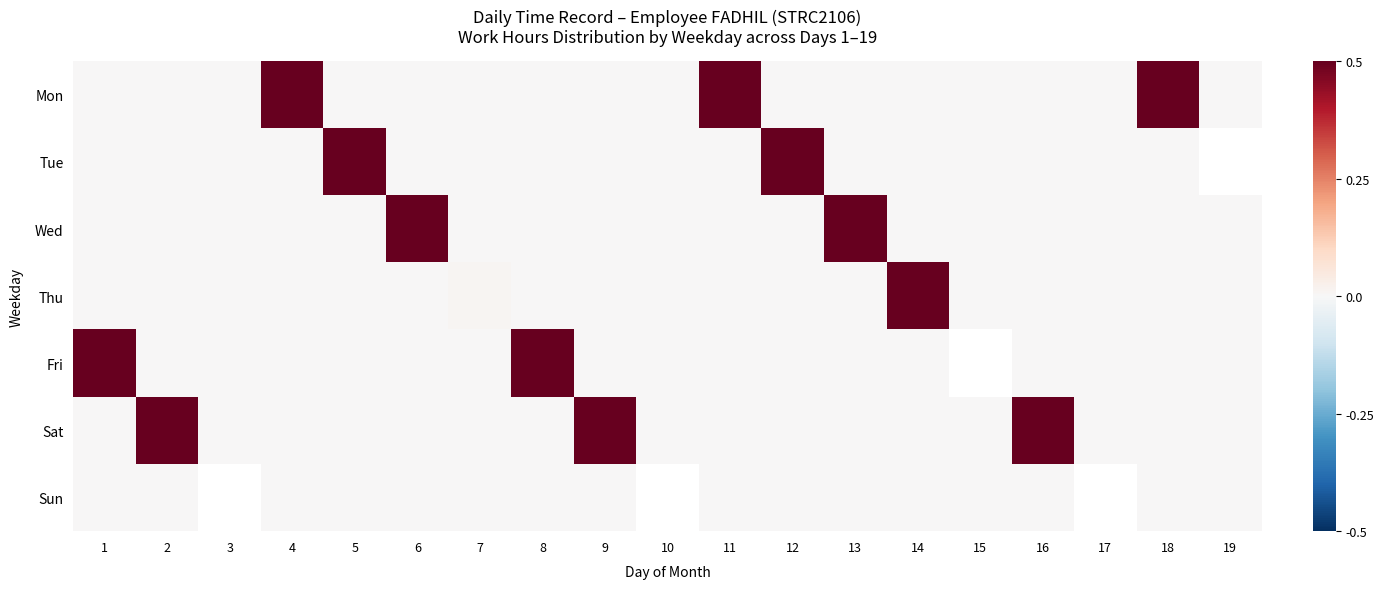

How many data points does each series have?

19